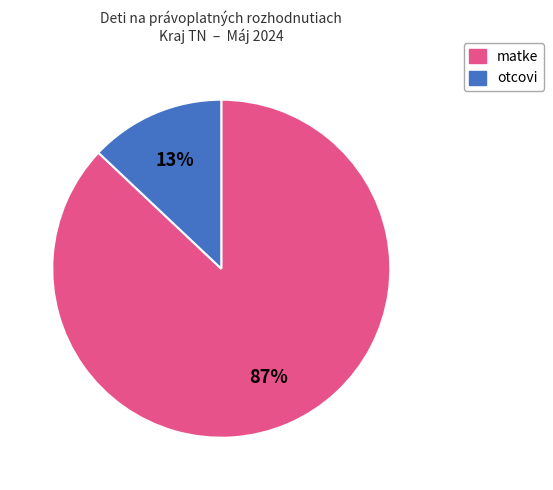

Is there a majority slice in this chart?

Yes